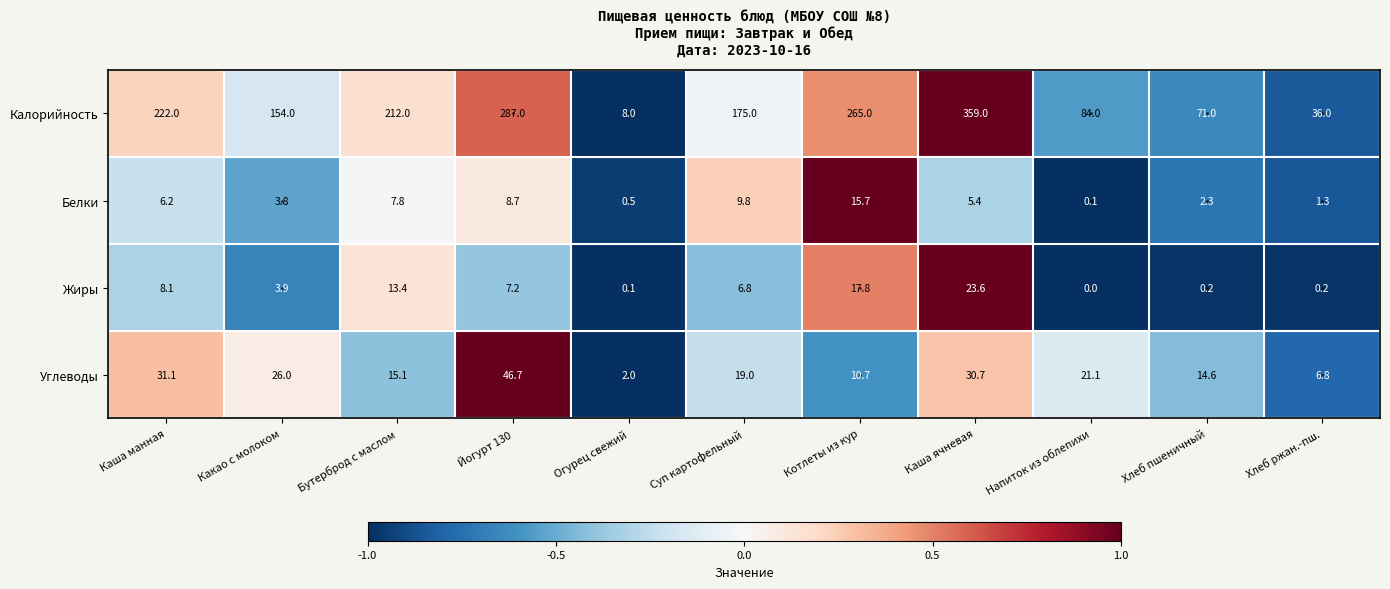

Which series has the largest total across all categories?

Калорийность